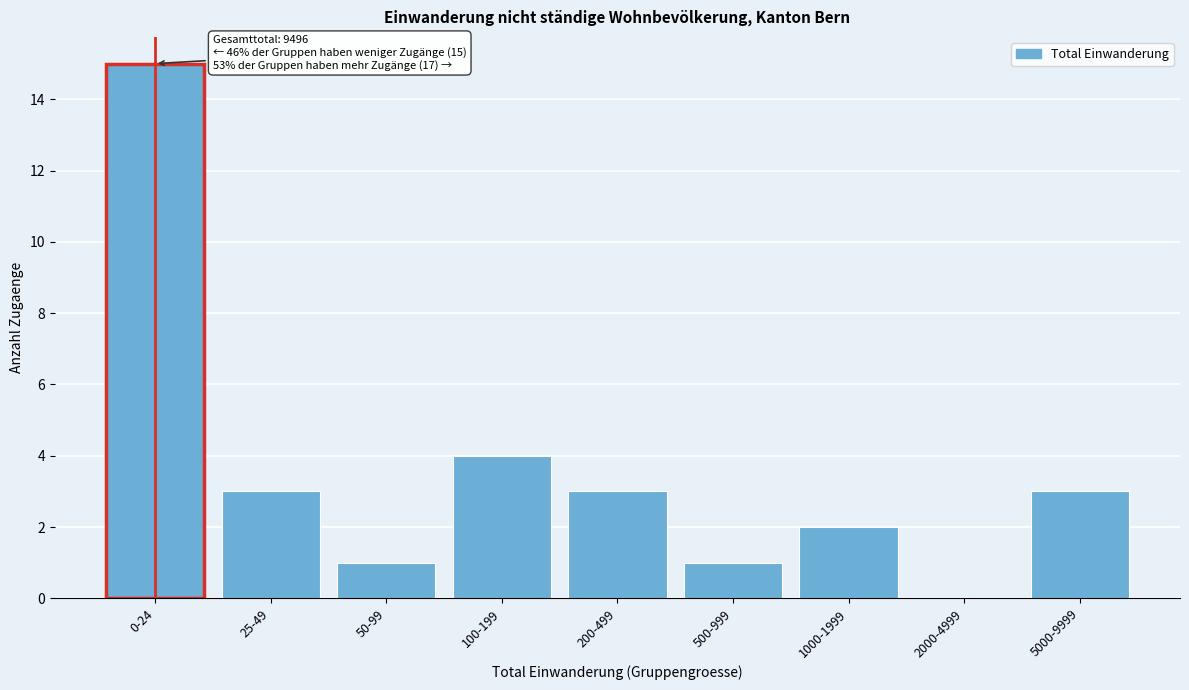

Reading left to right, extract all data points from this chart.

0-24=15	25-49=3	50-99=1	100-199=4	200-499=3	500-999=1	1000-1999=2	2000-4999=0	5000-9999=3